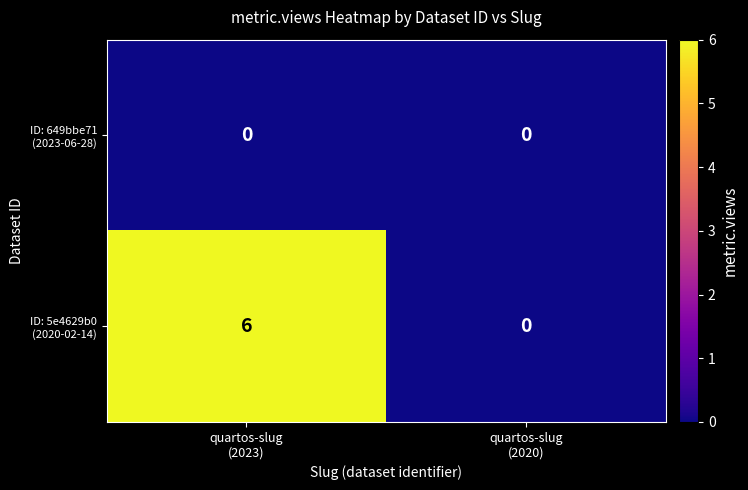

How many data points does each series have?

2